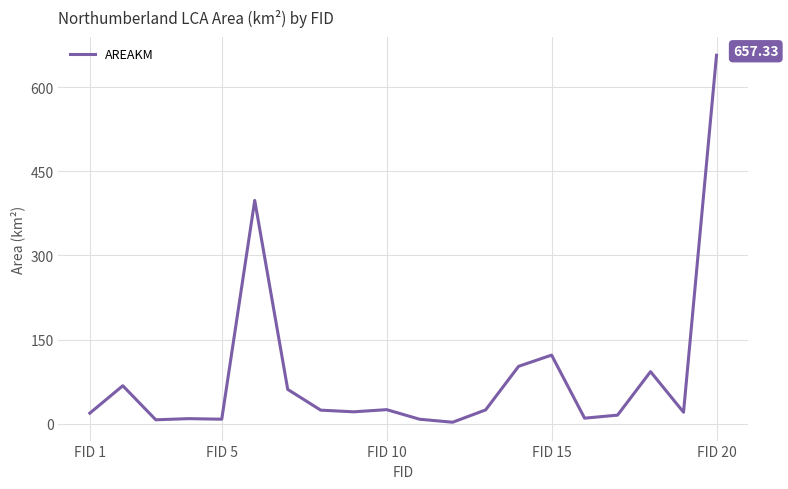

Is this an area chart (filled region under the line)?

No